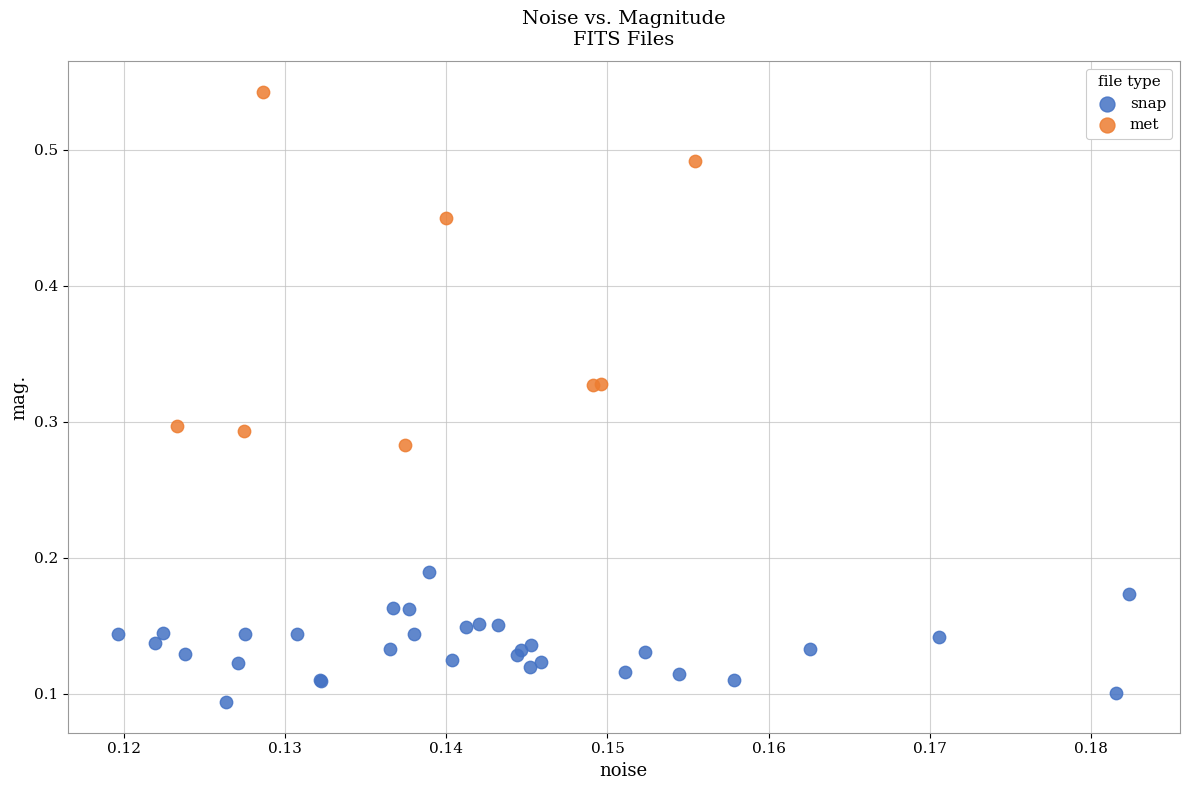

Which series reaches the minimum Y coordinate?

snap